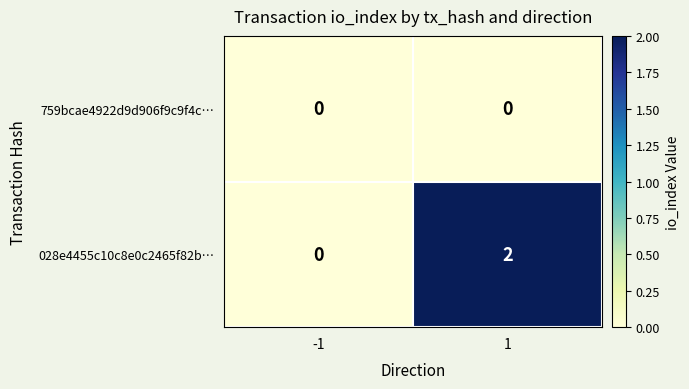

List the series in order of their peak value, lowest first.

759bcae4922d9d906f9c9f4c…, 028e4455c10c8e0c2465f82b…